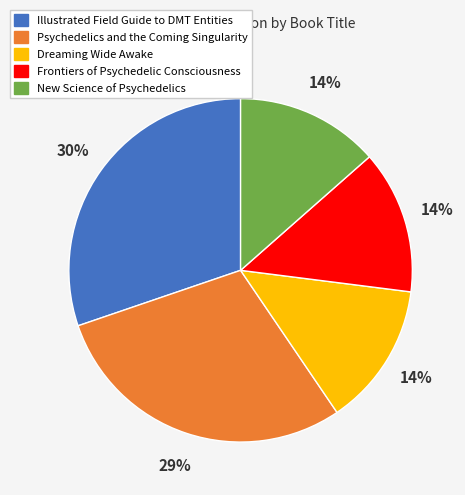

How many segments does this pie chart have?

5